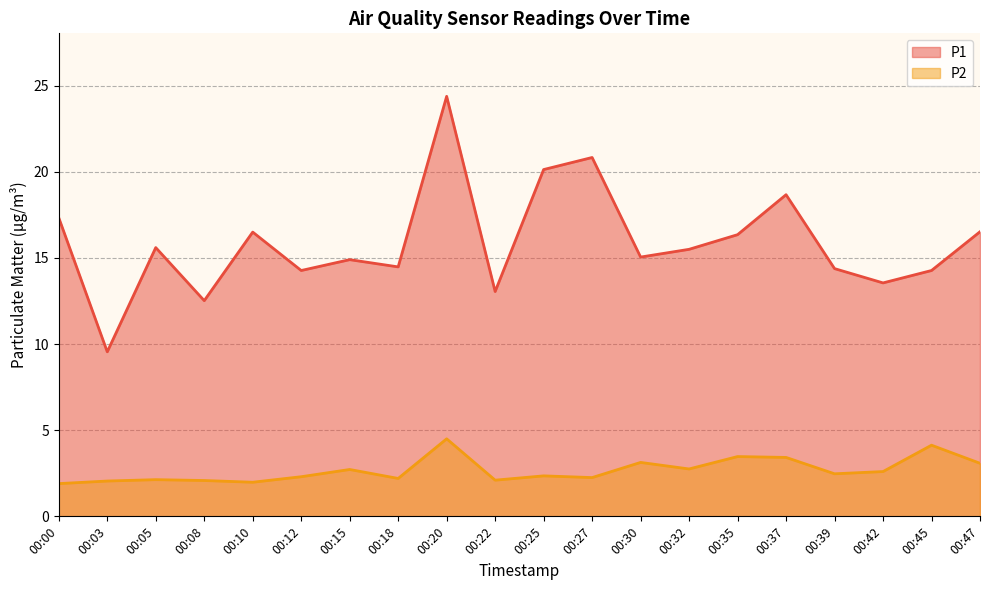

Rank the series at 00:22 from lowest to highest value.

P2, P1